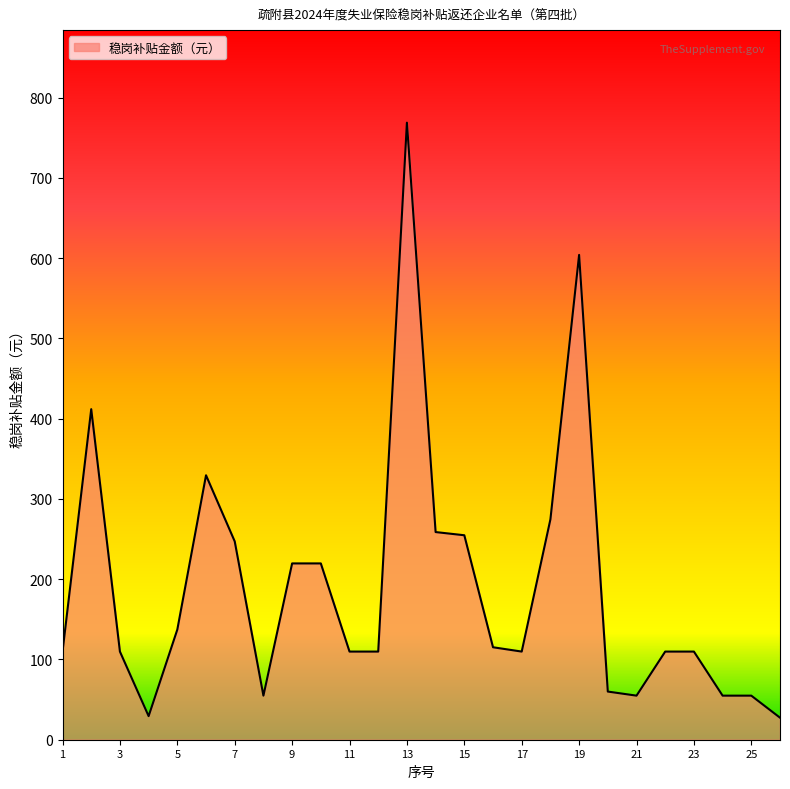

What is the maximum value shown in the chart?

768.8